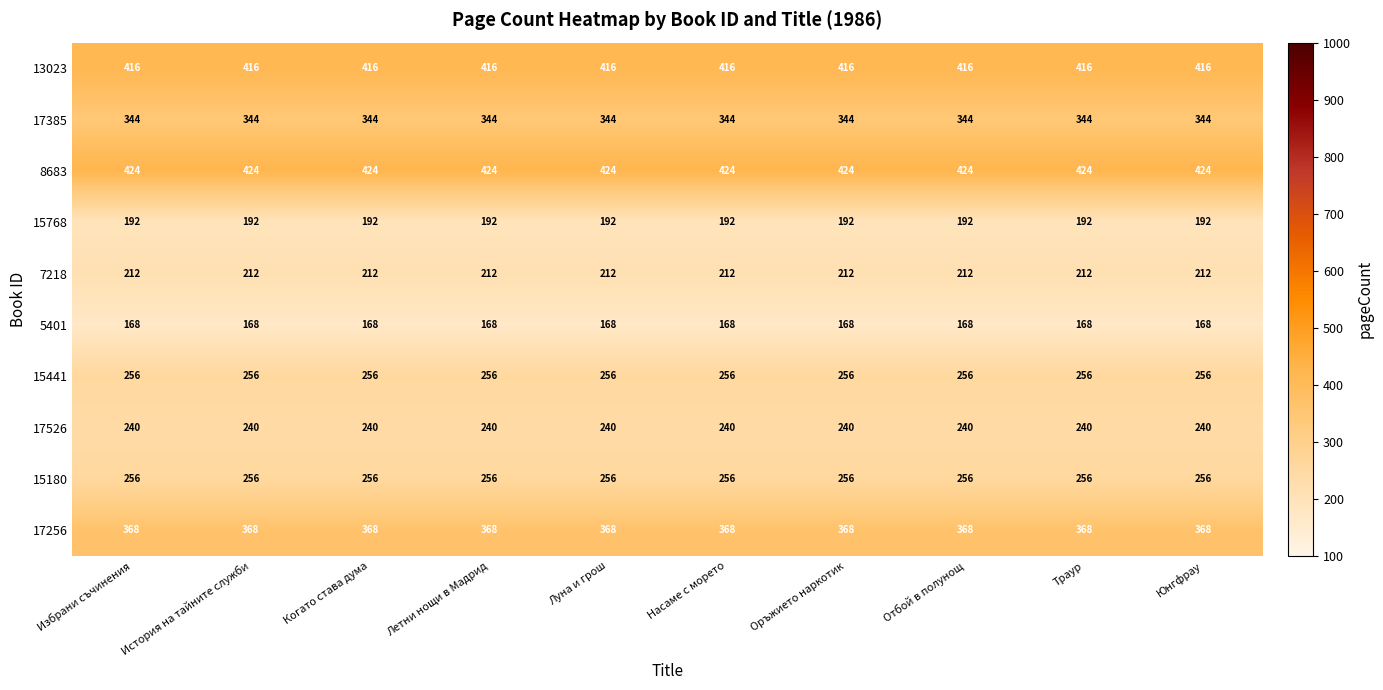

The 15441 series shows 339 at Избрани съчинения. True or false?

False